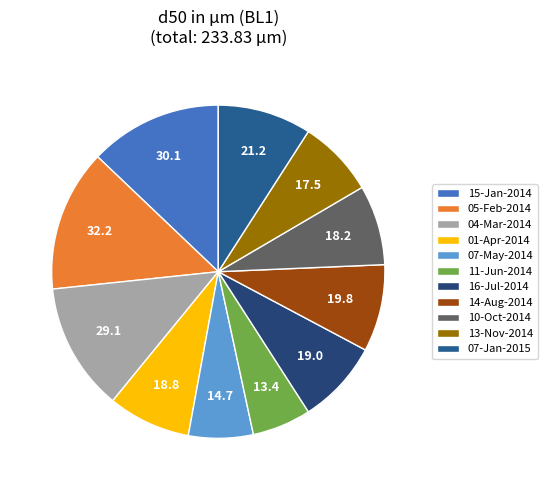

Rank the categories by value from lowest to highest.

11-Jun-2014, 07-May-2014, 13-Nov-2014, 10-Oct-2014, 01-Apr-2014, 16-Jul-2014, 14-Aug-2014, 07-Jan-2015, 04-Mar-2014, 15-Jan-2014, 05-Feb-2014